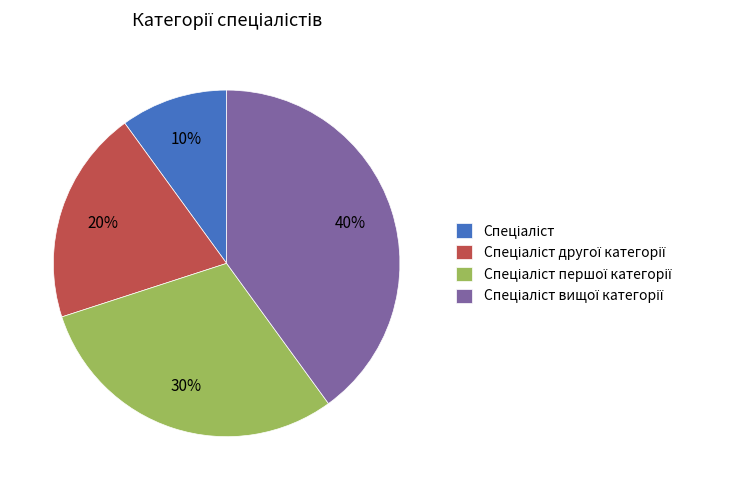

Is there any slice that represents more than half of the pie?

No